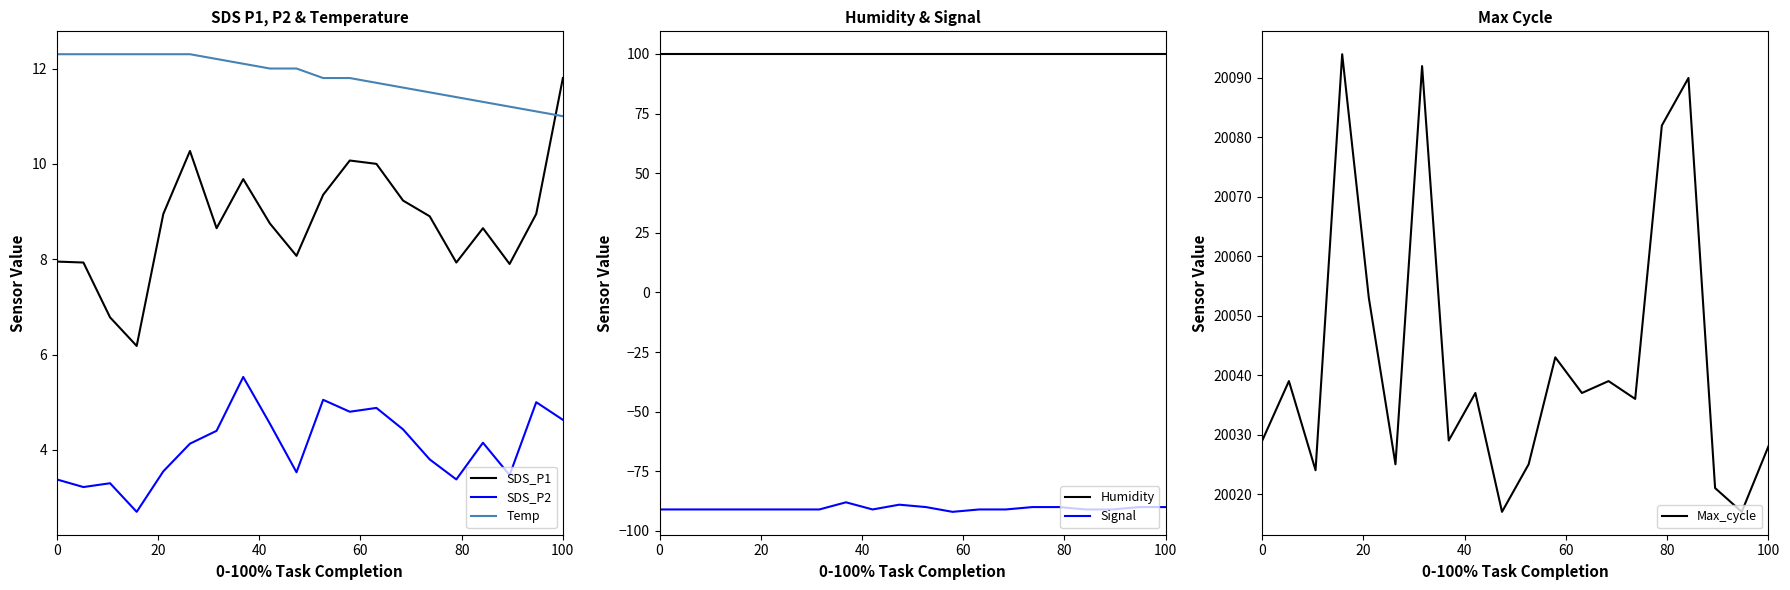

What are all the series names shown in the legend?

SDS_P1, SDS_P2, Temp, Humidity, Signal, Max_cycle